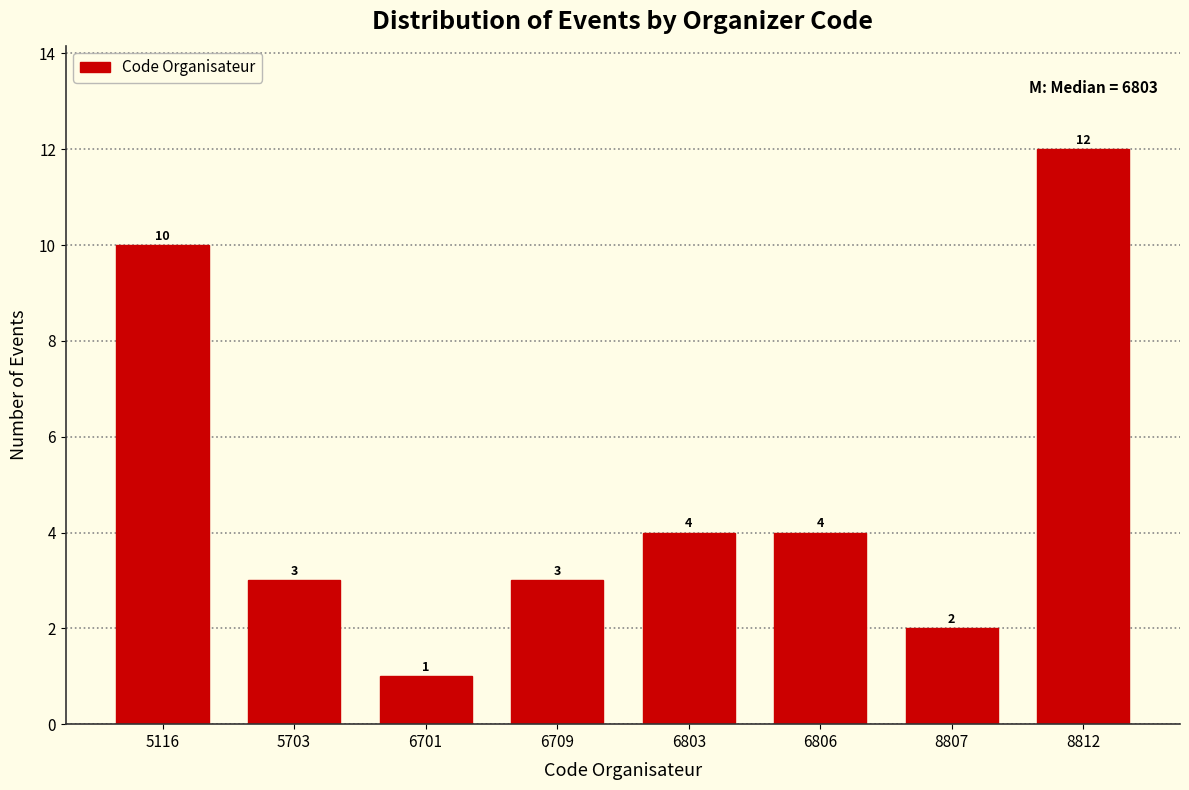

Reading left to right, what are all the values shown in this chart?

5116=10	5703=3	6701=1	6709=3	6803=4	6806=4	8807=2	8812=12